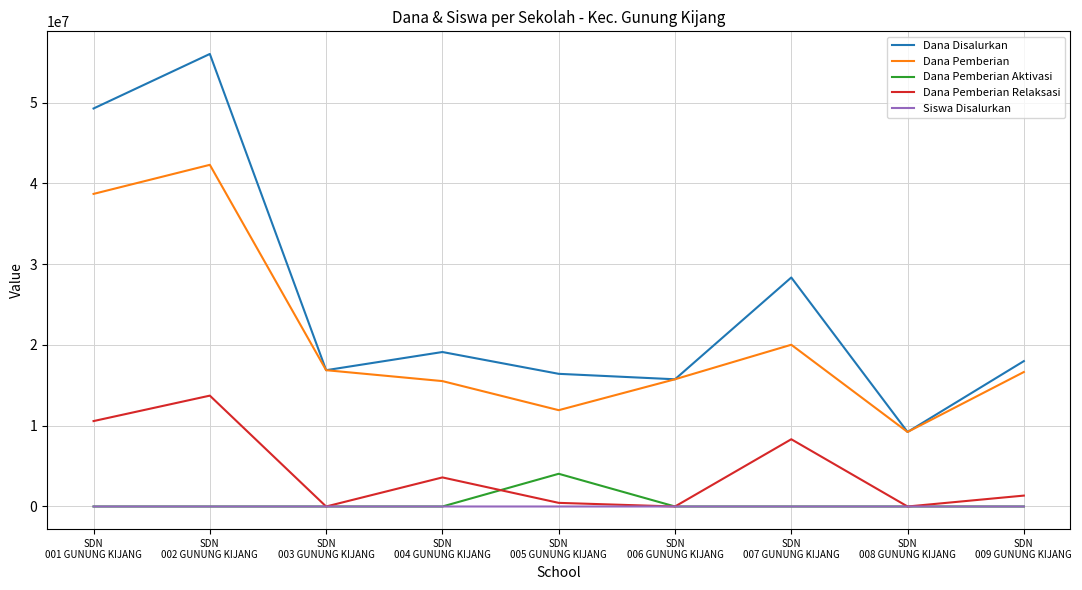

Where is Dana Pemberian nearest to the value 25762500?

SDN
007 GUNUNG KIJANG